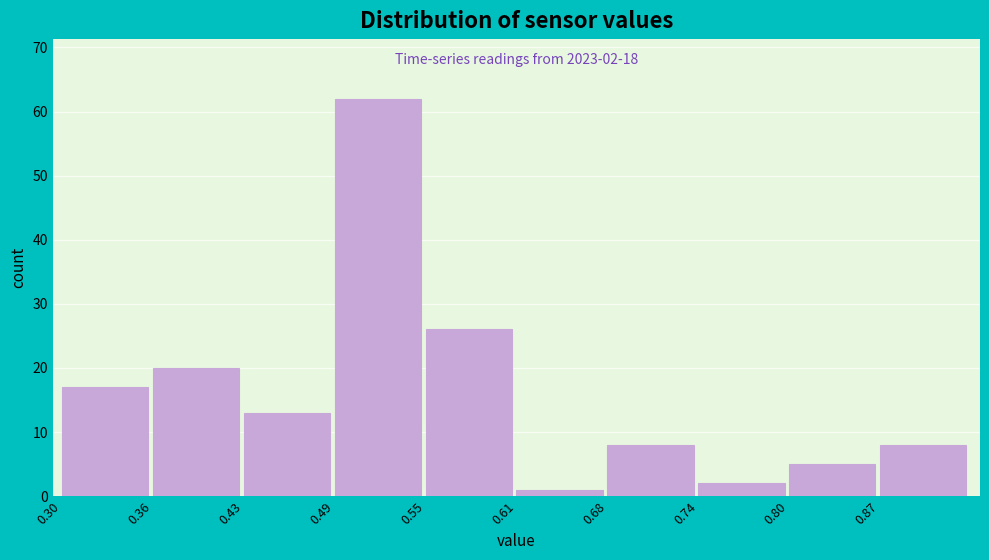

Which range on the x-axis has the tallest bar?

0.489 to 0.552